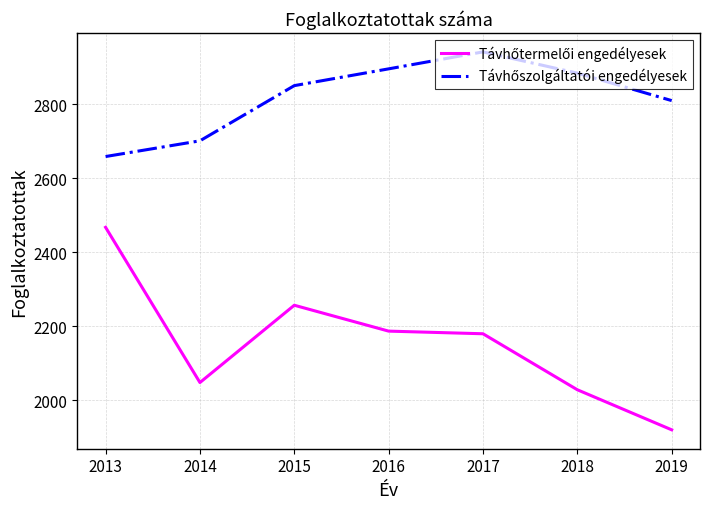

What is the spread (max minus min) of values at 2018?

856.2